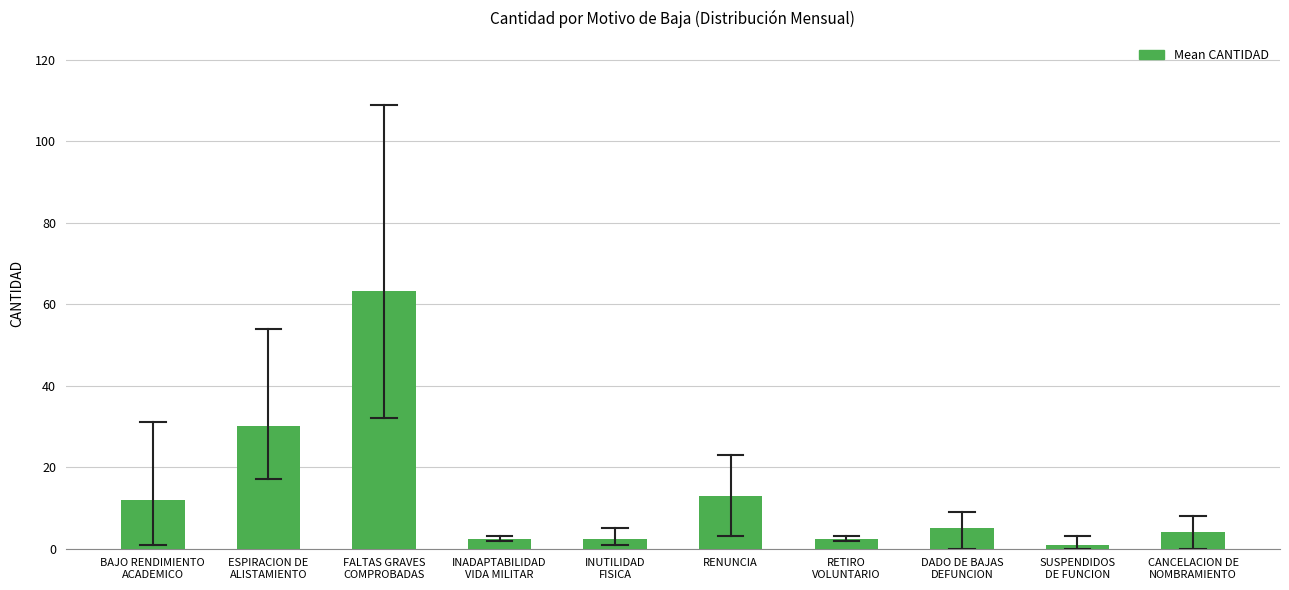

Reading right to left, transcribe all the data shown in this chart.

4.0	1.0	5.0	2.3	13.0	2.3	2.3	63.3	30.0	12.0